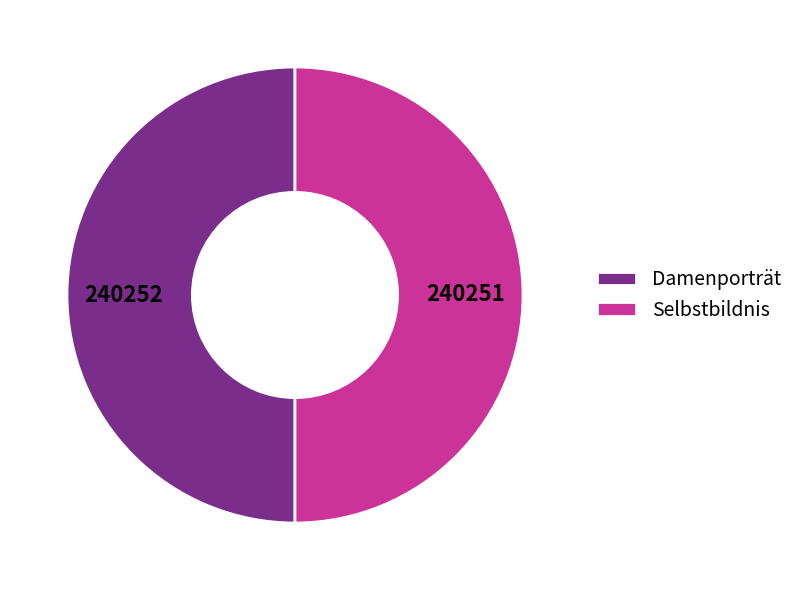

How many slices are in this pie chart?

2